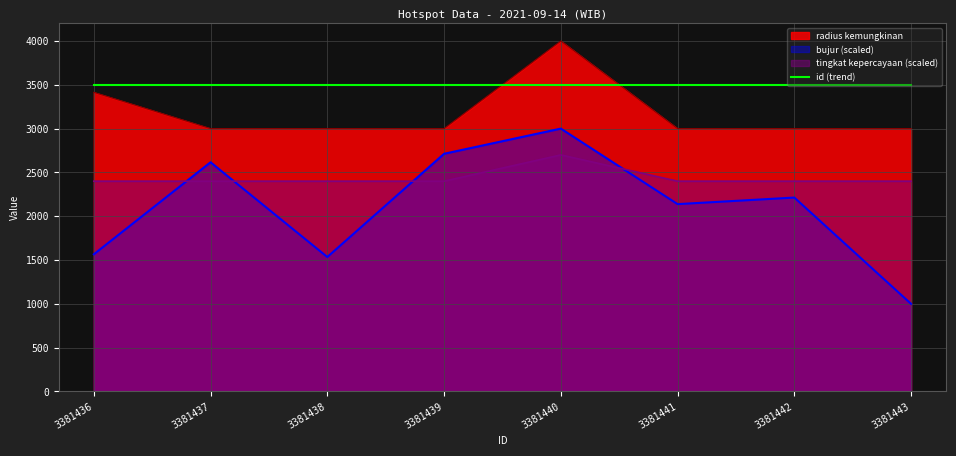

Does the chart have visible grid lines?

Yes